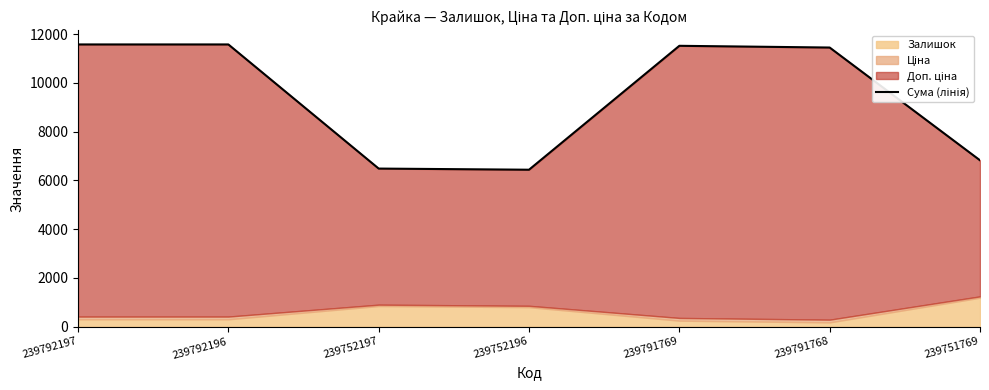

What is the sum of the values at 239791769 and 239752196?

17963.5